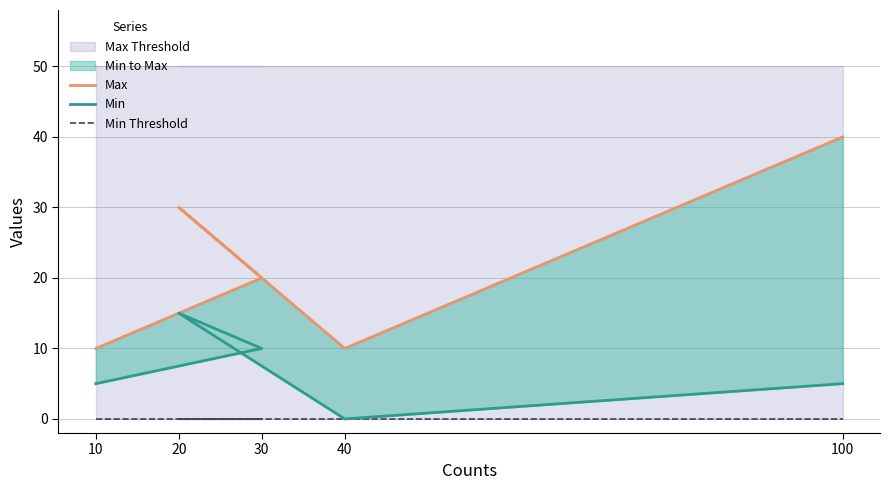

What is the value of the Min point at the 2nd from the left?

10